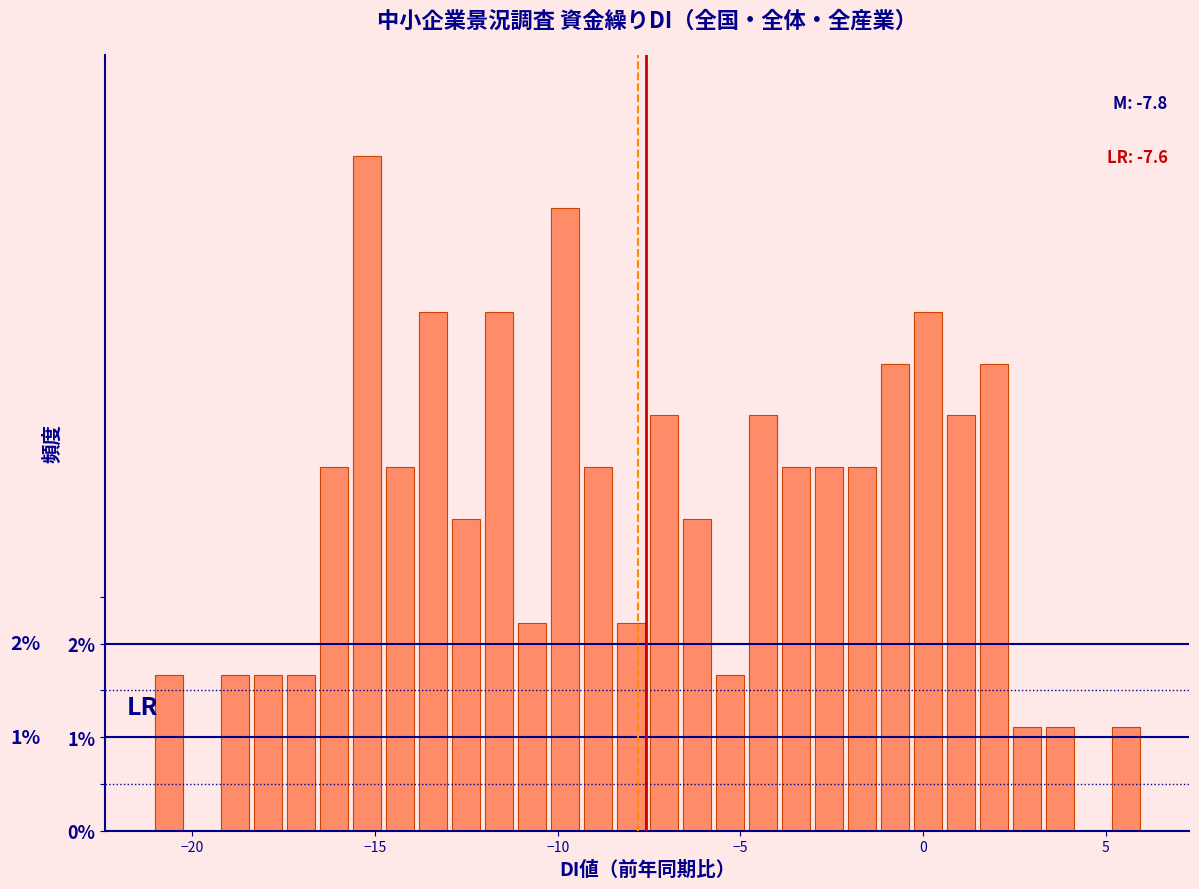

Around what value on the x-axis is the tallest bar? Give the approximate position of its centre, as read against the axis.

-15.0